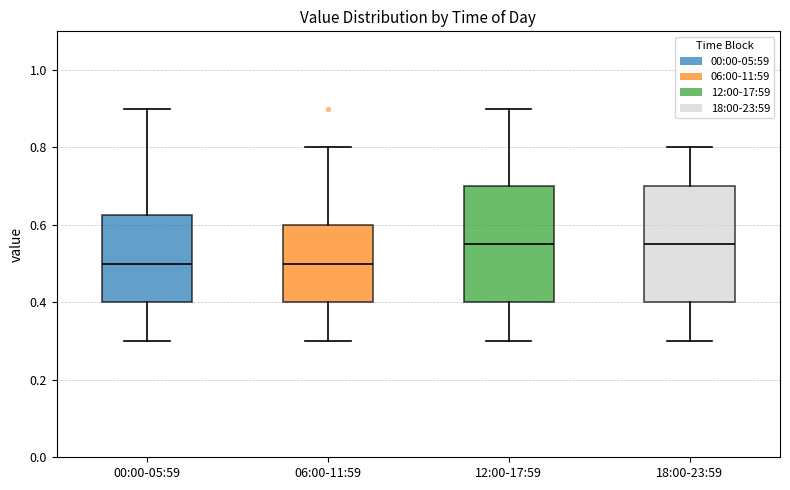

Reading left to right, read every box against the y-axis: the position of its median line, the range the box covers, and the ends of its whiskers. The values are not printed on the chart, so give them approximately, as read against the axis.

00:00-05:59: median 0.50, box 0.40 to 0.62, whiskers 0.30 to 0.90
06:00-11:59: median 0.50, box 0.40 to 0.60, whiskers 0.30 to 0.80
12:00-17:59: median 0.56, box 0.40 to 0.70, whiskers 0.30 to 0.90
18:00-23:59: median 0.56, box 0.40 to 0.70, whiskers 0.30 to 0.80